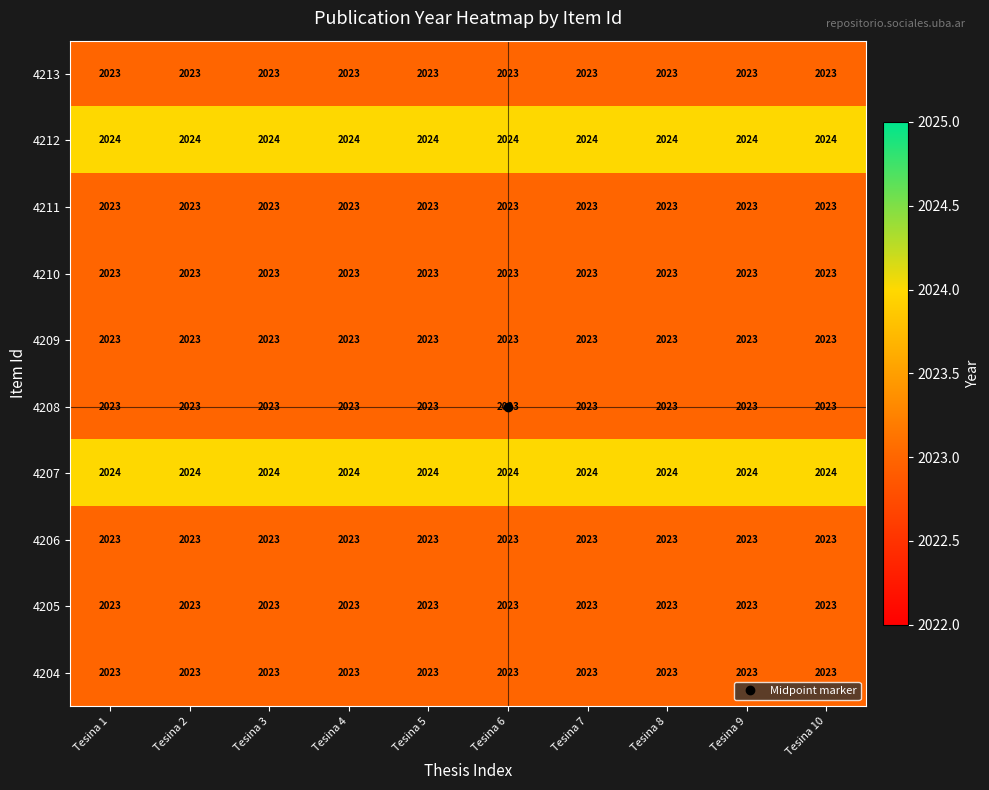

What is the sum of all 4206 values?

20230